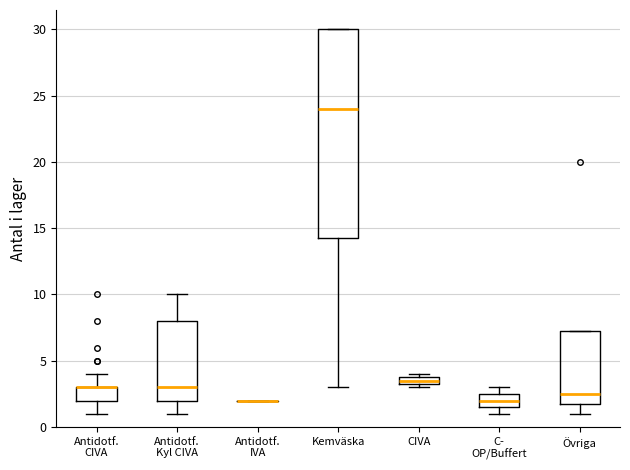

Comparing the boxes themselves (not the whiskers), which one is the tallest?

Kemväska